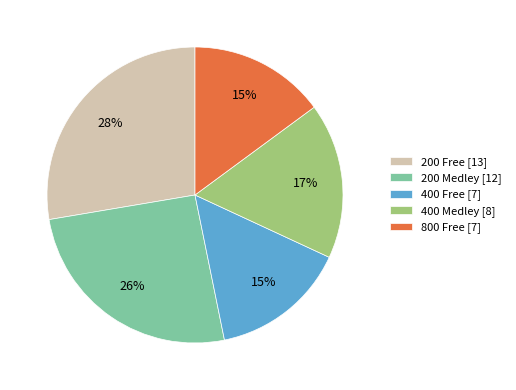

Which category has the biggest portion of the pie?

200 Free